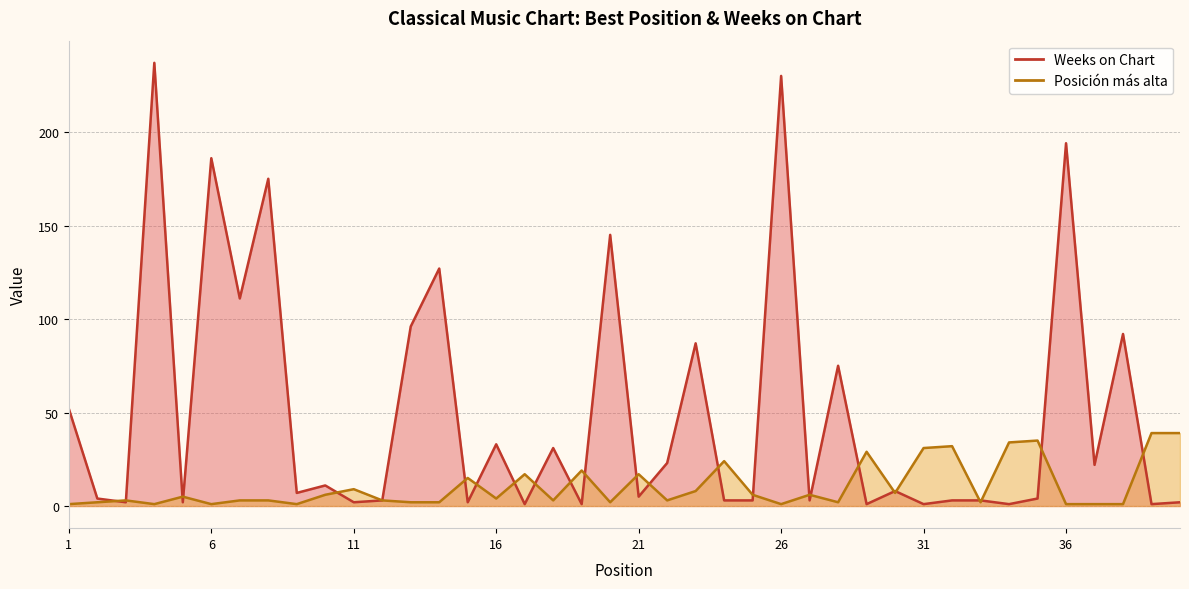

After their last crossing, which series has the higher values: Weeks on Chart or Posición más alta?

Posición más alta